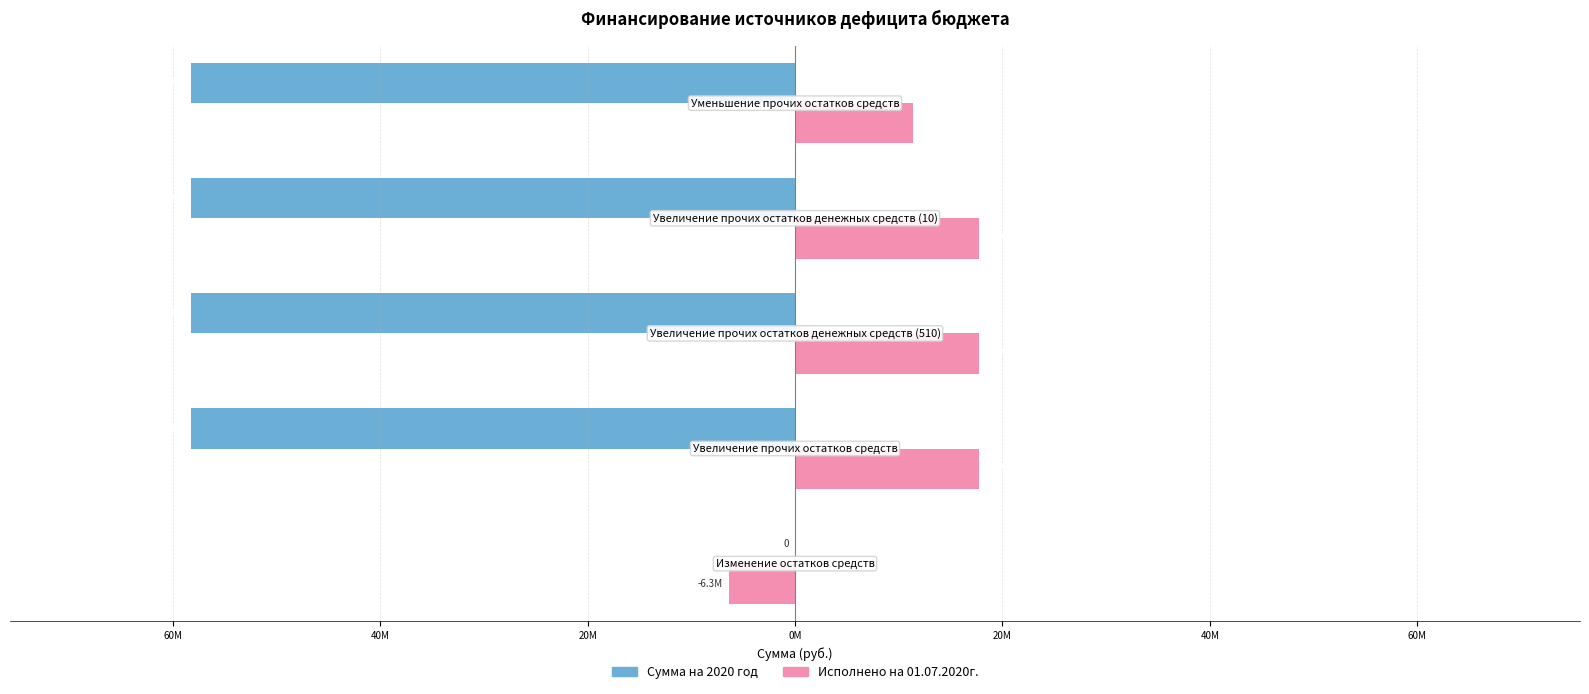

What are all the series names shown in the legend?

Сумма на 2020 год, Исполнено на 01.07.2020г.